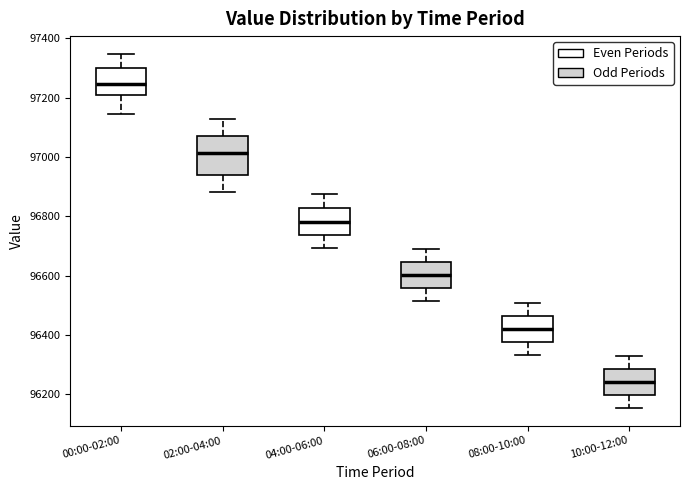

Reading left to right, read every box against the y-axis: the position of its median line, the range the box covers, and the ends of its whiskers. The values are not printed on the chart, so give them approximately, as read against the axis.

00:00-02:00: median 97240, box 97200 to 97300, whiskers 97140 to 97340
02:00-04:00: median 97020, box 96940 to 97080, whiskers 96880 to 97120
04:00-06:00: median 96780, box 96740 to 96820, whiskers 96700 to 96880
06:00-08:00: median 96600, box 96560 to 96640, whiskers 96520 to 96680
08:00-10:00: median 96420, box 96380 to 96460, whiskers 96340 to 96500
10:00-12:00: median 96240, box 96200 to 96280, whiskers 96160 to 96320